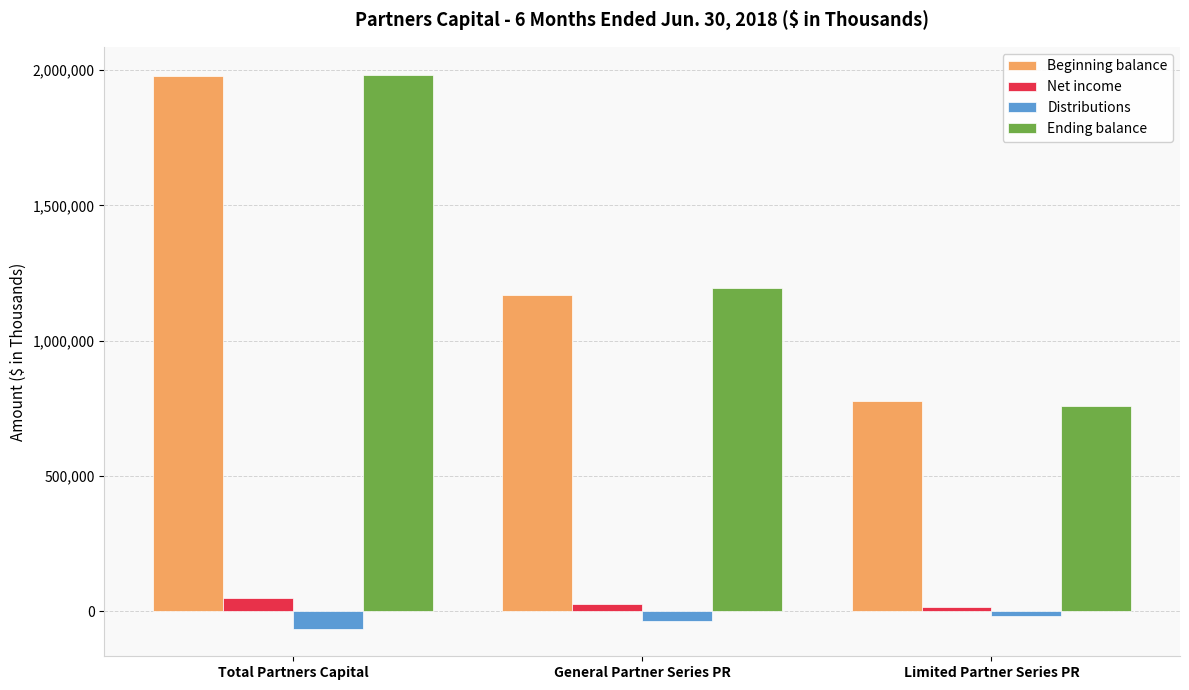

How many data points does each series have?

3